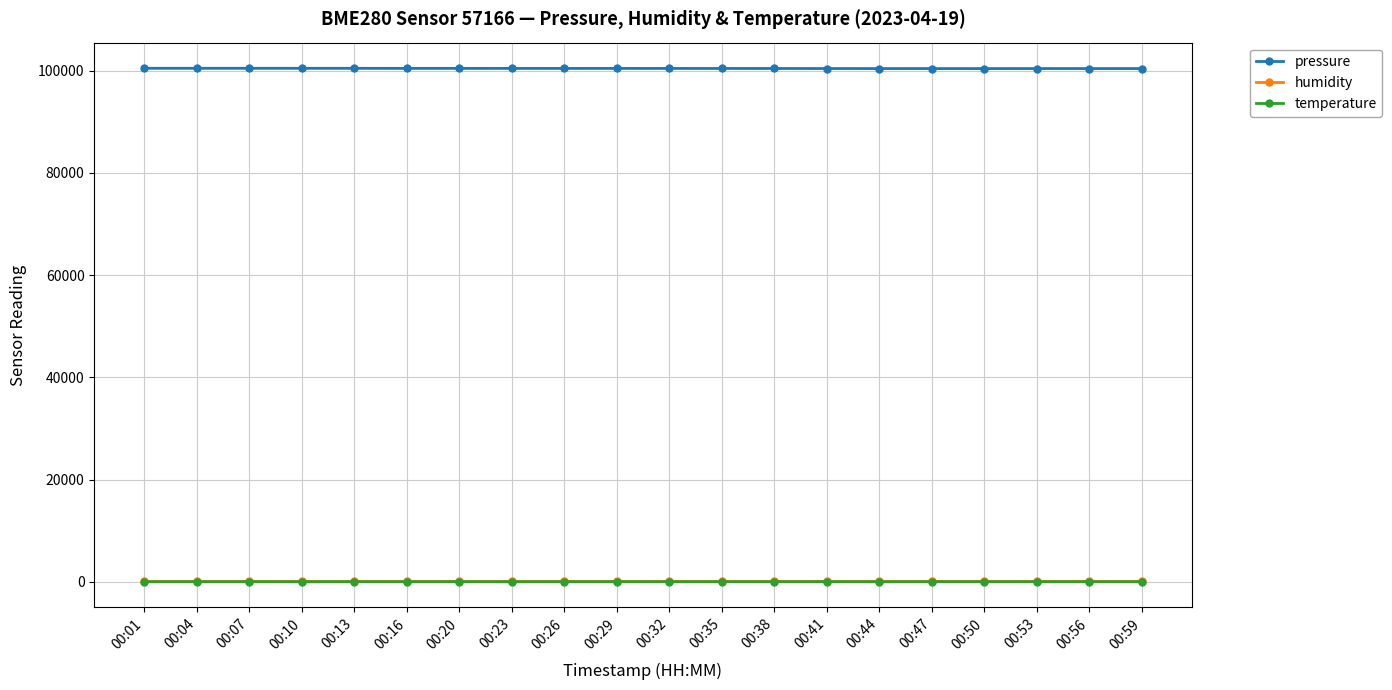

What is the greatest value displayed?

100449.3